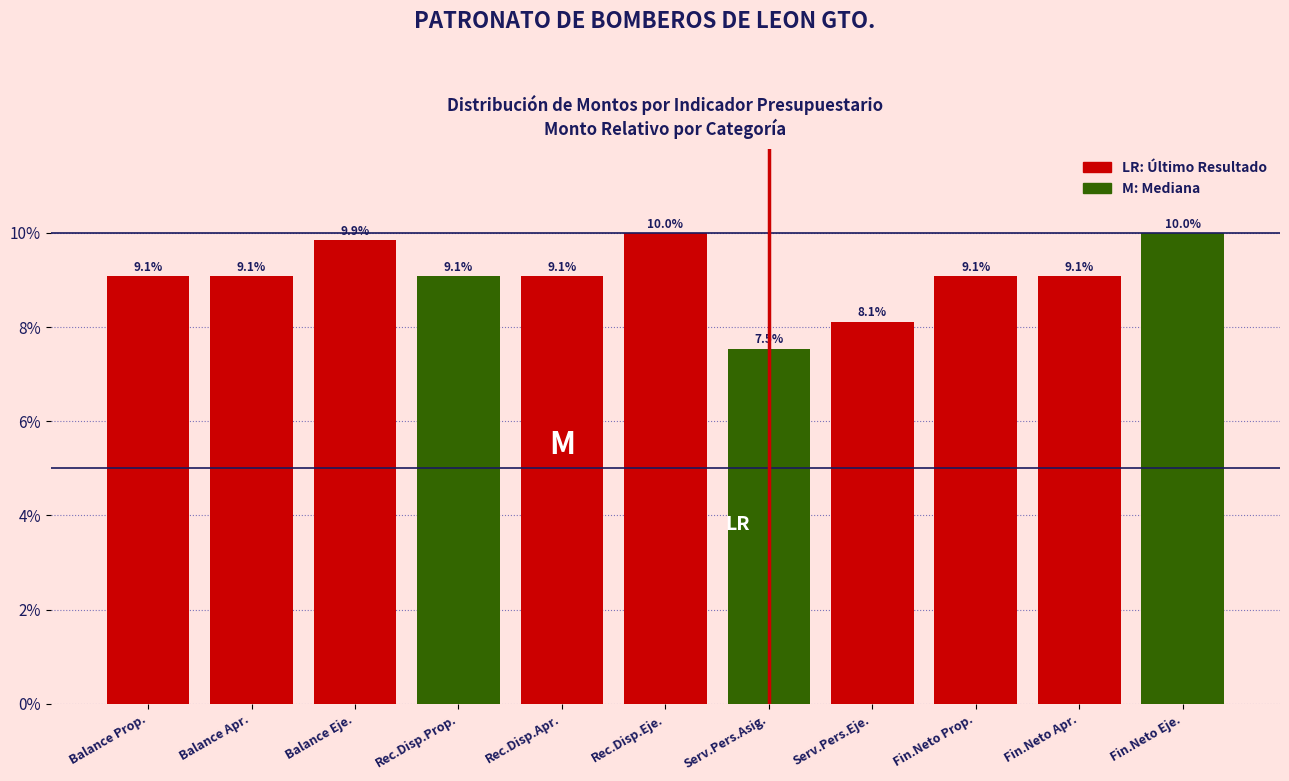

Reading left to right, transcribe all the data shown in this chart.

9.1	9.1	9.9	9.1	9.1	10.0	7.5	8.1	9.1	9.1	10.0